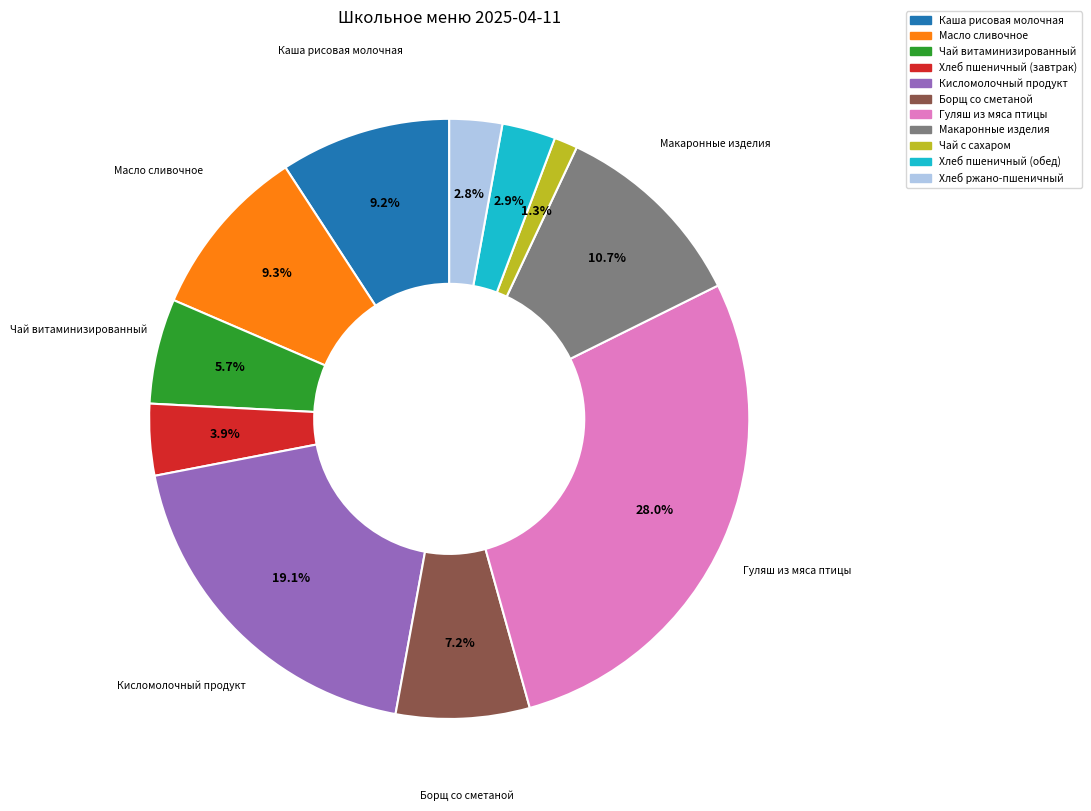

Count the number of slices in the pie.

11